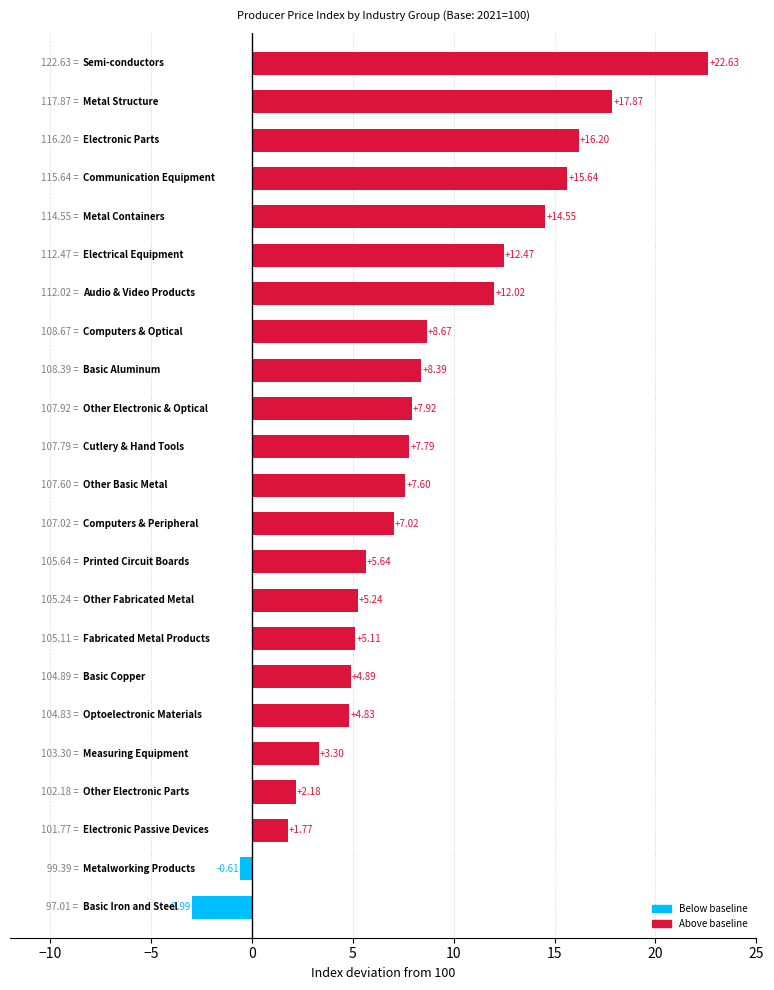

What is the difference between the maximum and second lowest values?

23.2